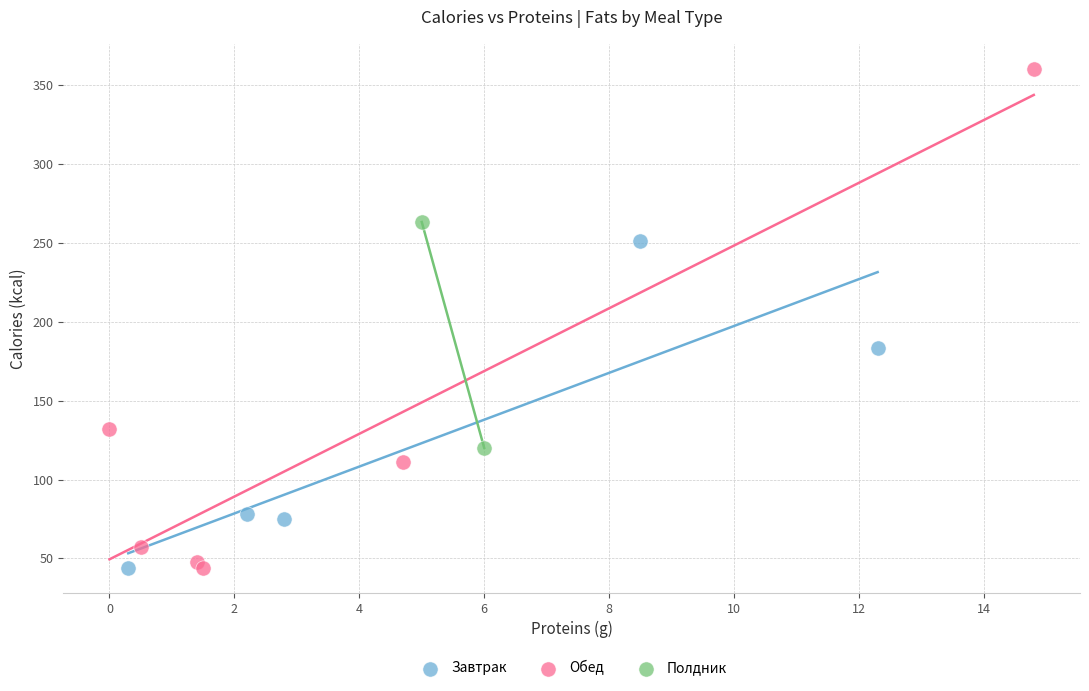

What are all the series names shown in the legend?

Завтрак, Обед, Полдник